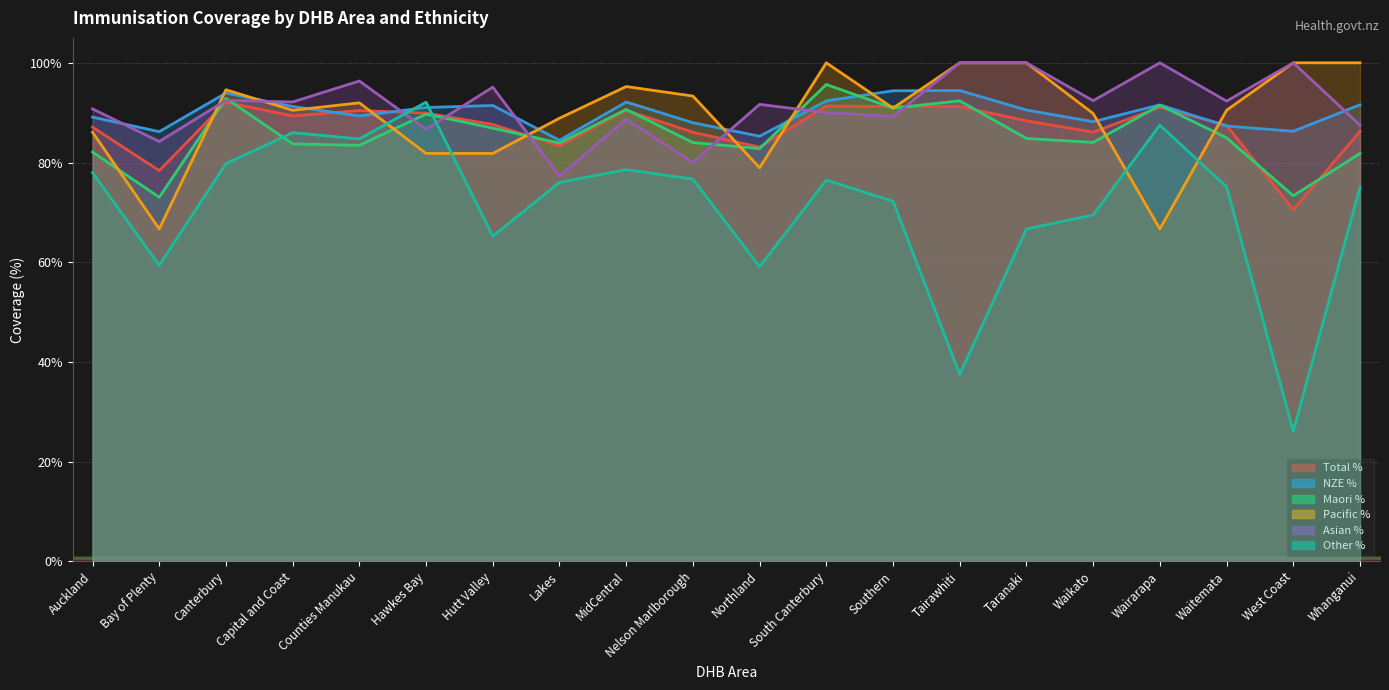

True or false: Pacific % has a value of 46.8 at Southern.

False